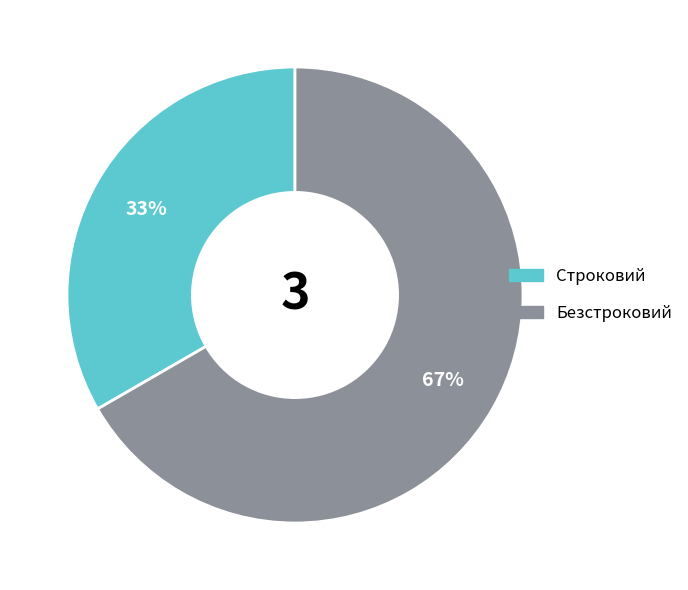

Which slice is the smallest?

Строковий